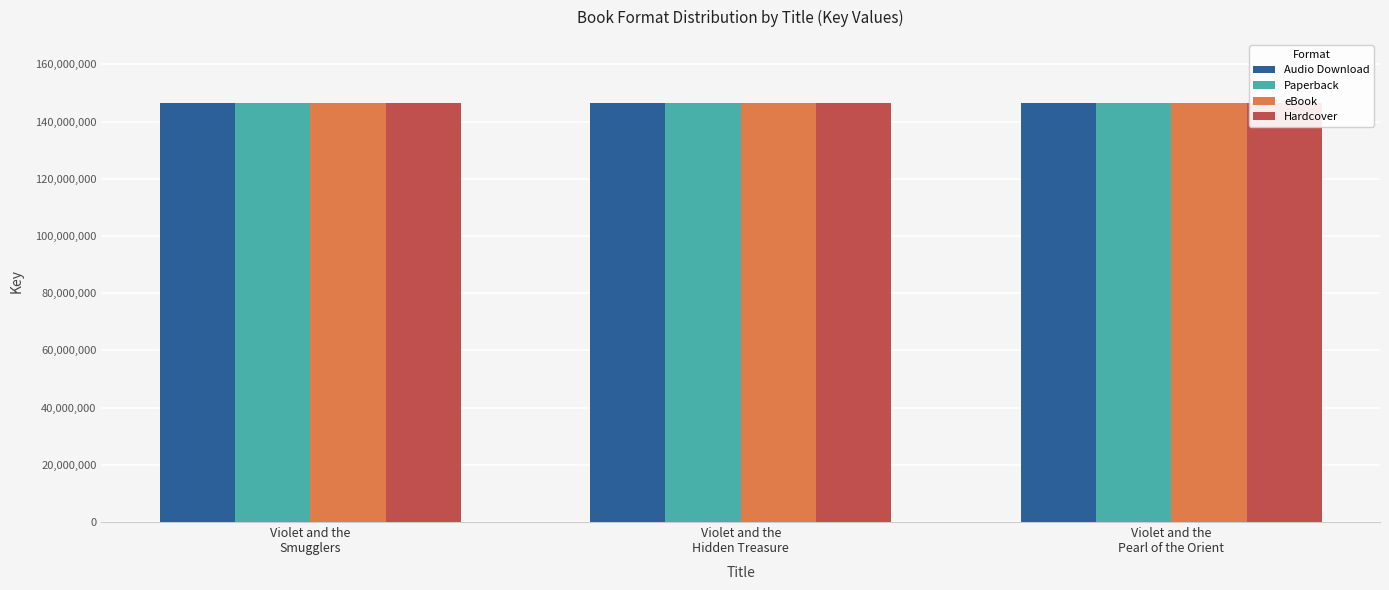

How many values in the Paperback series are below 146577470?

1